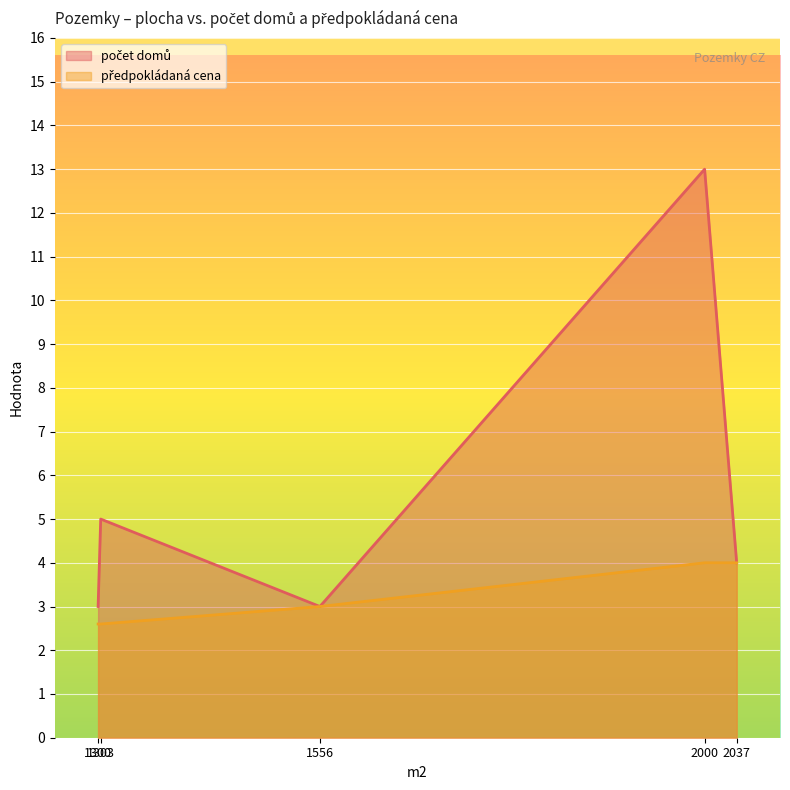

What is the label of the 1st point from the left?

1300